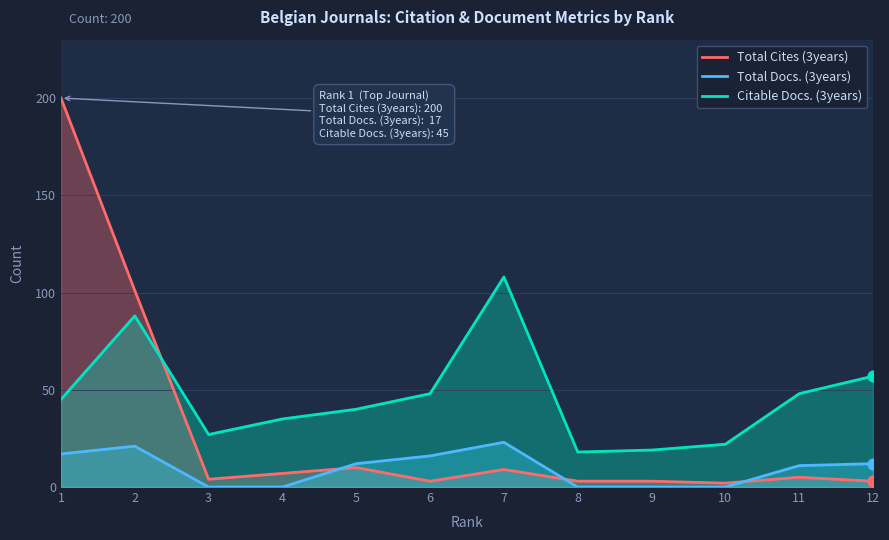

What are all the series names shown in the legend?

Total Cites (3years), Total Docs. (3years), Citable Docs. (3years)